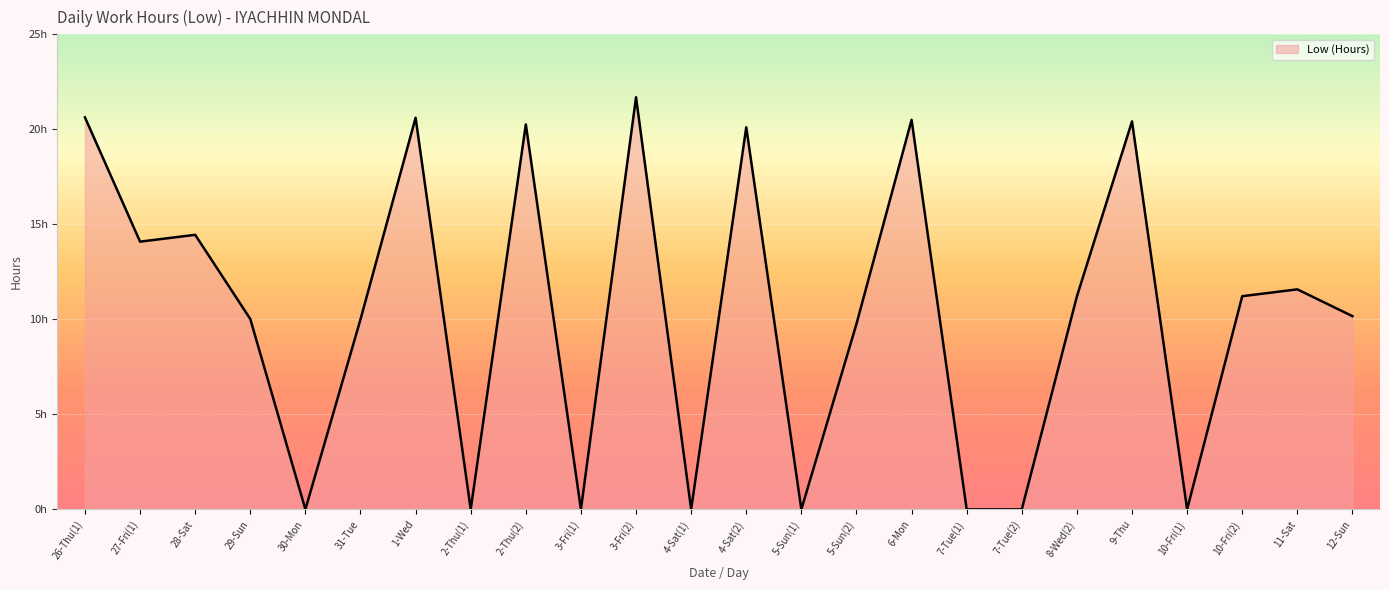

What is the difference between the values at 10-Fri(2) and 5-Sun(2)?

1.5